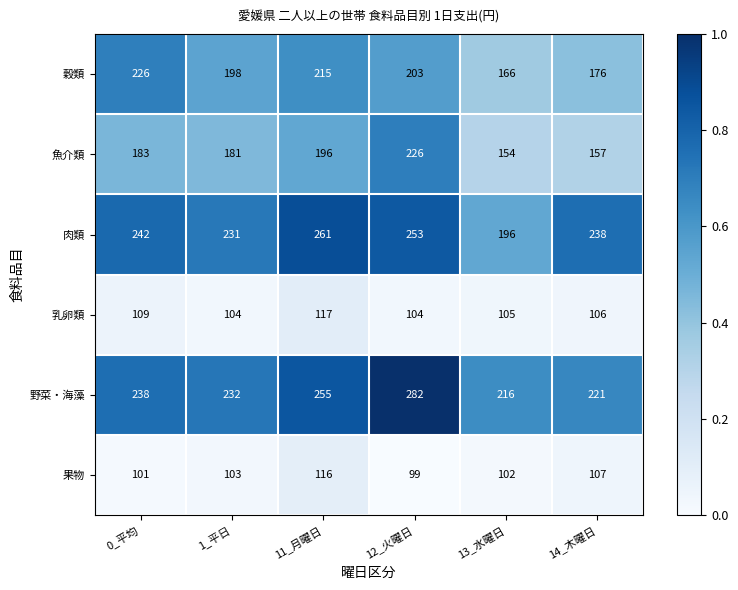

Which series has the largest total across all categories?

野菜・海藻